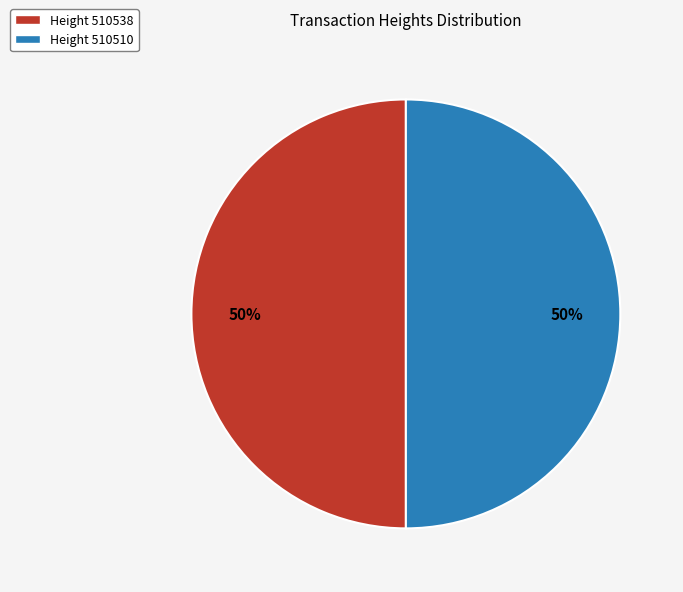

To the nearest percent, what percentage of the pie is Height 510538?

50%